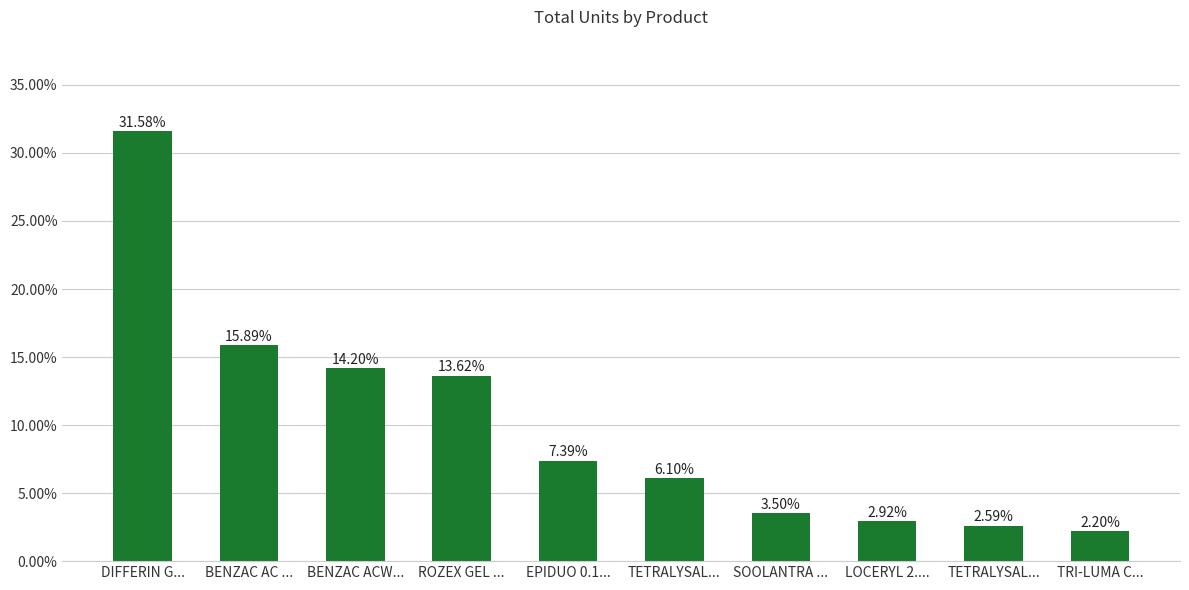

List the labels in order of value, smallest first.

TRI-LUMA C..., TETRALYSAL..., LOCERYL 2...., SOOLANTRA ..., TETRALYSAL..., EPIDUO 0.1..., ROZEX GEL ..., BENZAC ACW..., BENZAC AC ..., DIFFERIN G...